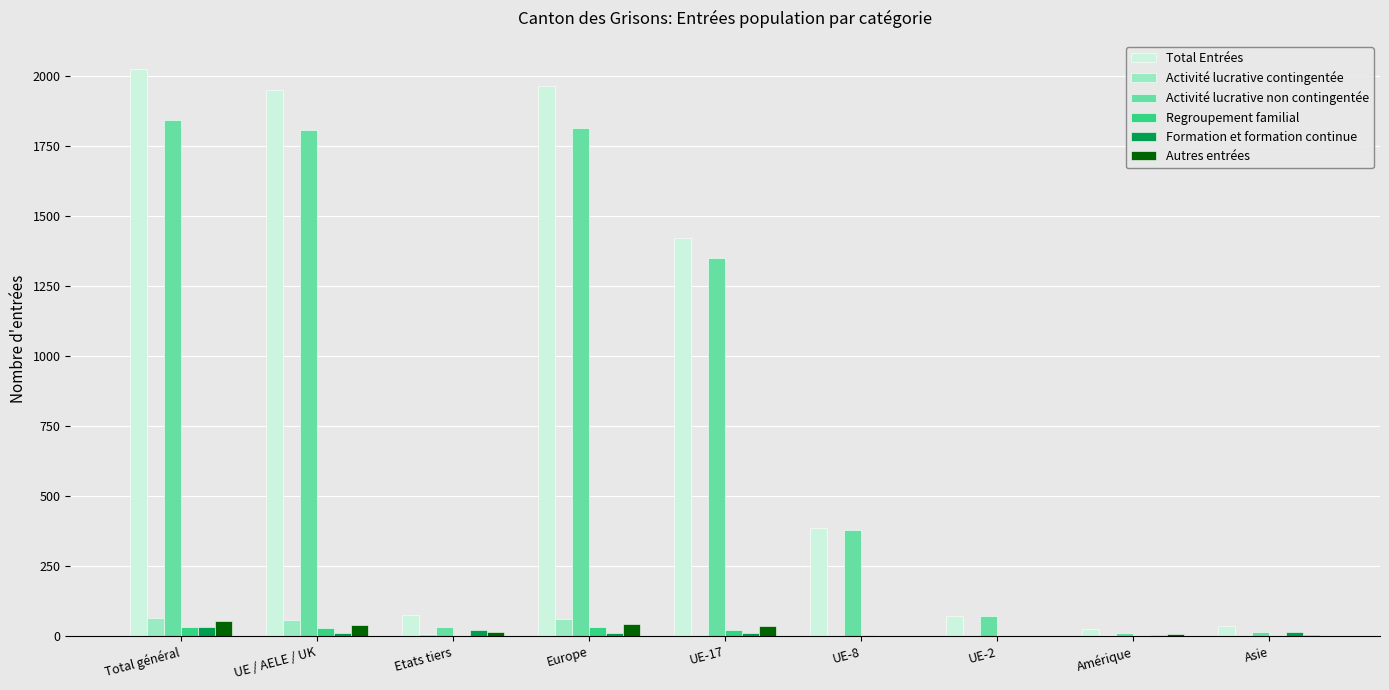

Between Total général and UE-17, which series saw the biggest shift?

Total Entrées